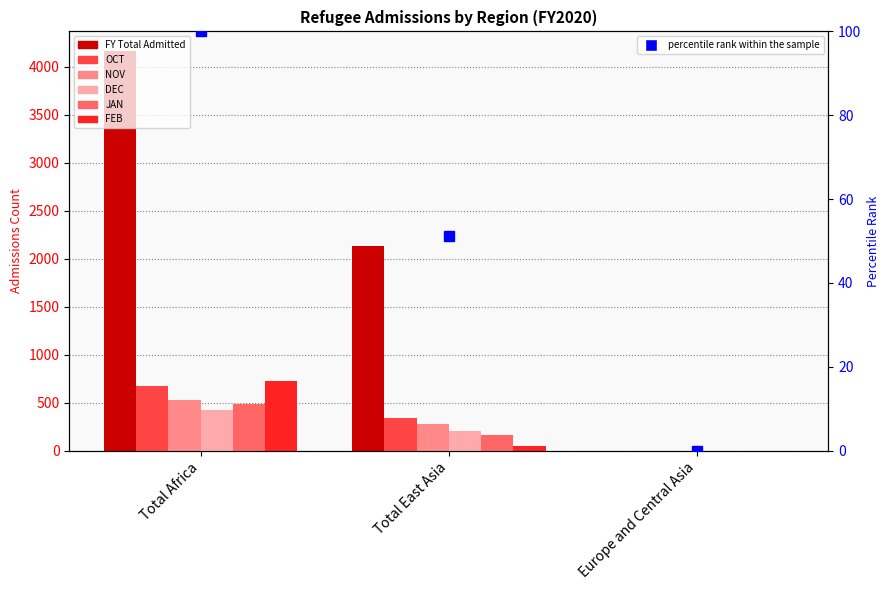

Reading right to left, what are all the values shown in this chart?

FY Total Admitted: 0	2129	4160
OCT: 0	337	669
NOV: 0	283	529
DEC: 0	203	424
JAN: 0	163	491
FEB: 0	46	730